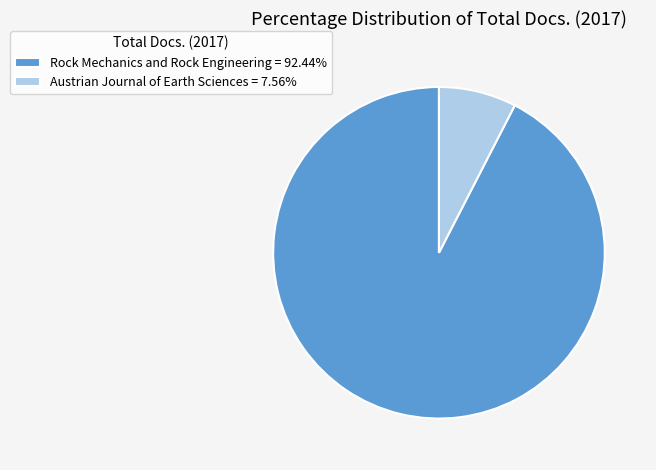

Combined, do Austrian Journal of Earth Sciences = 7.56% and Rock Mechanics and Rock Engineering = 92.44% account for over 50%?

Yes